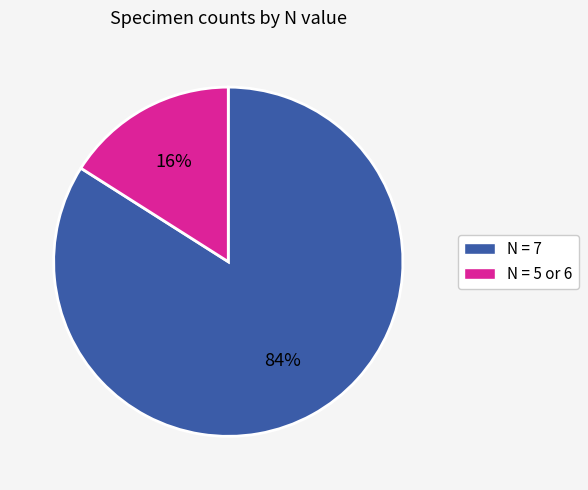

Does any single category account for the majority?

Yes